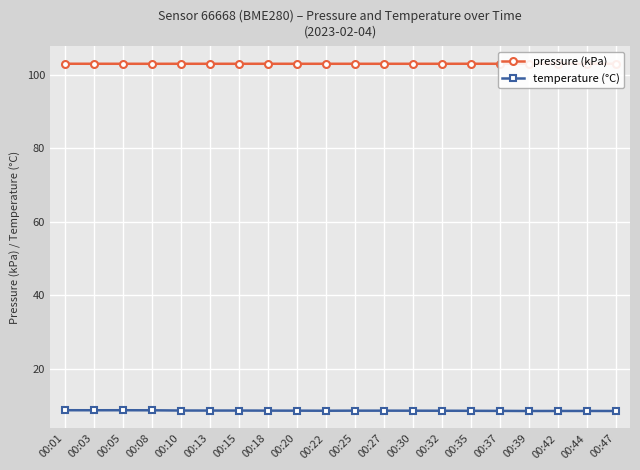

List the series in order of their overall mean, highest first.

pressure (kPa), temperature (°C)